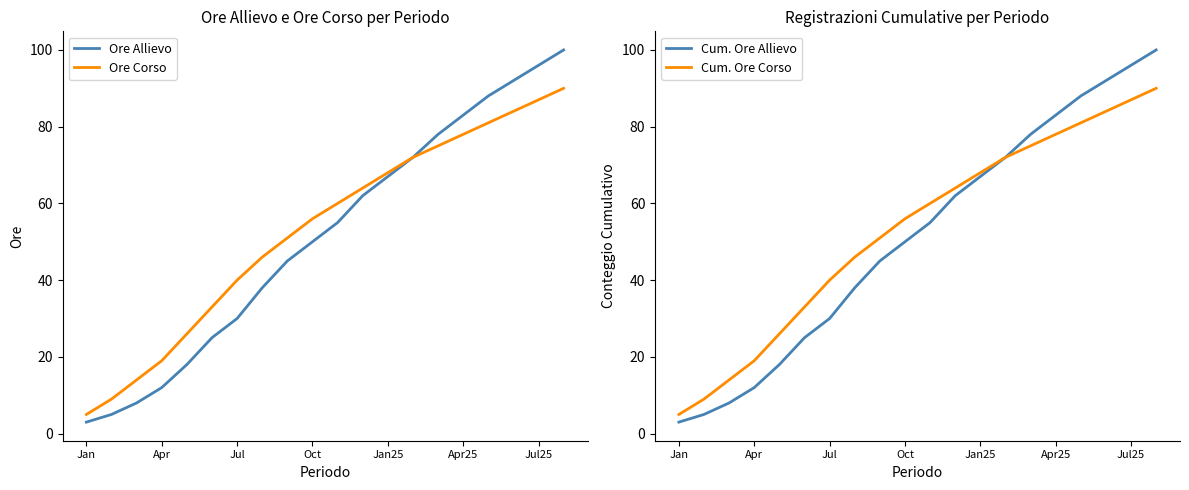

What are all the series names shown in the legend?

Ore Allievo, Ore Corso, Cum. Ore Allievo, Cum. Ore Corso